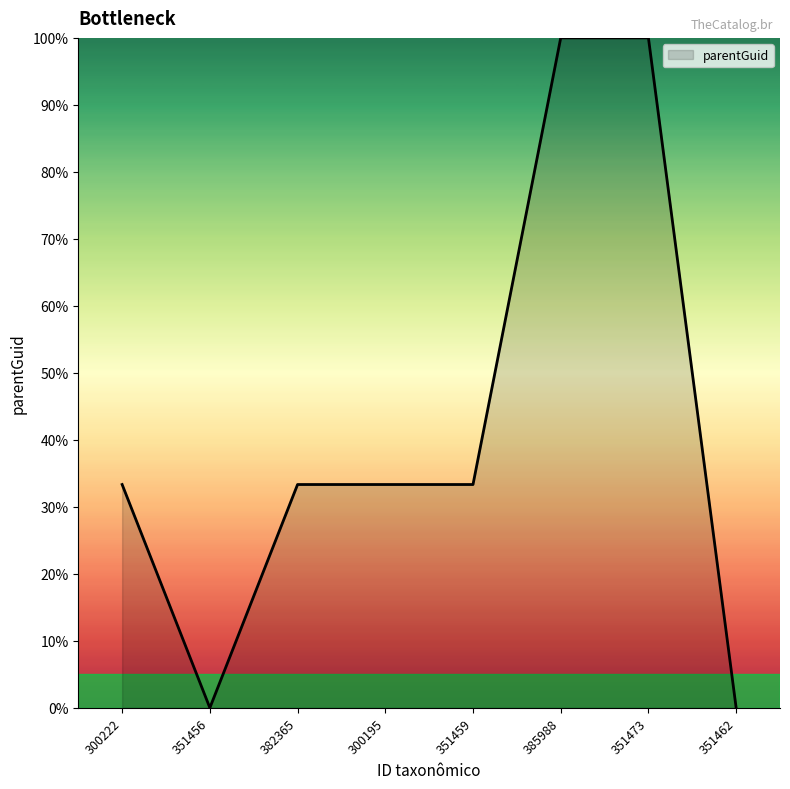

The value at 300195 is 33.3. True or false?

True